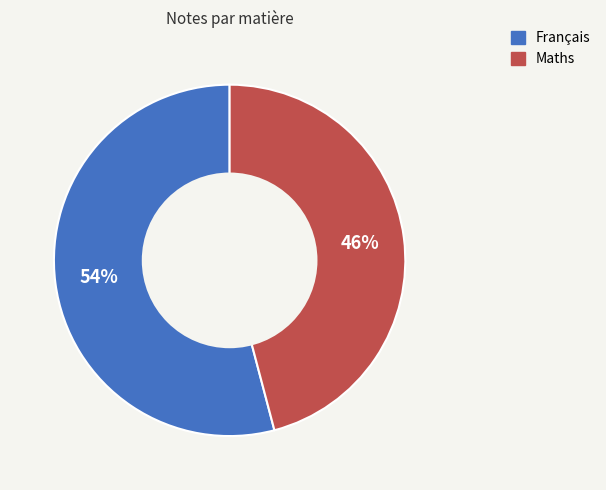

Is there any slice that represents more than half of the pie?

Yes